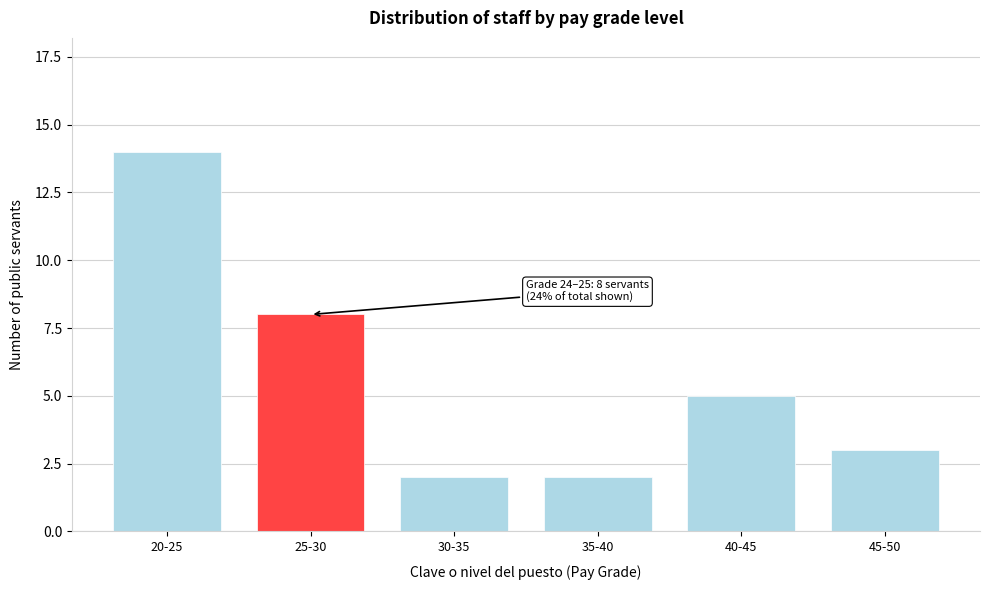

Reading left to right, transcribe all the data shown in this chart.

14	8	2	2	5	3